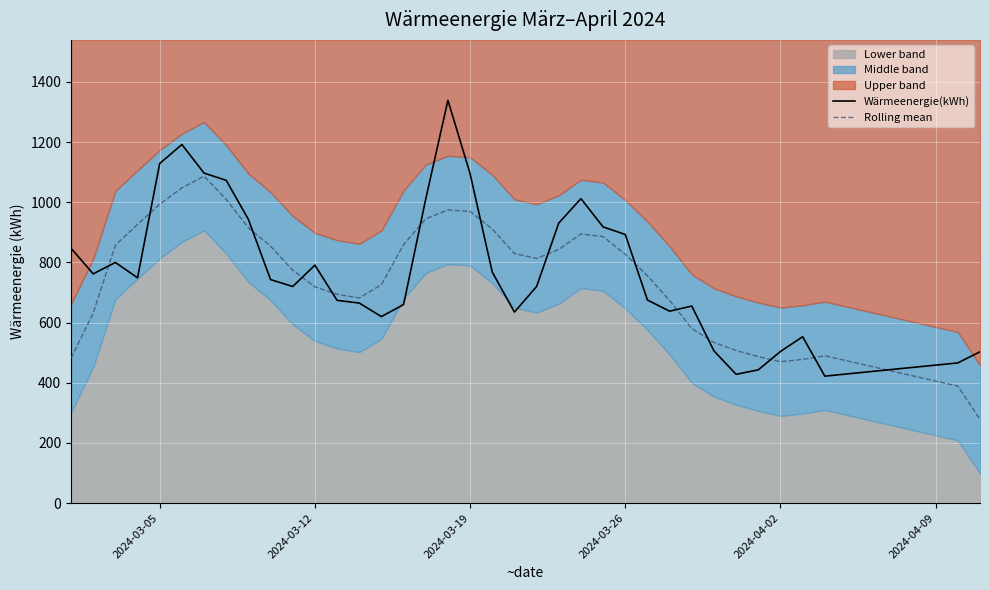

Is the value of Rolling mean at 2024-04-02 greater than the value of Wärmeenergie(kWh) at 2024-03-19?

No